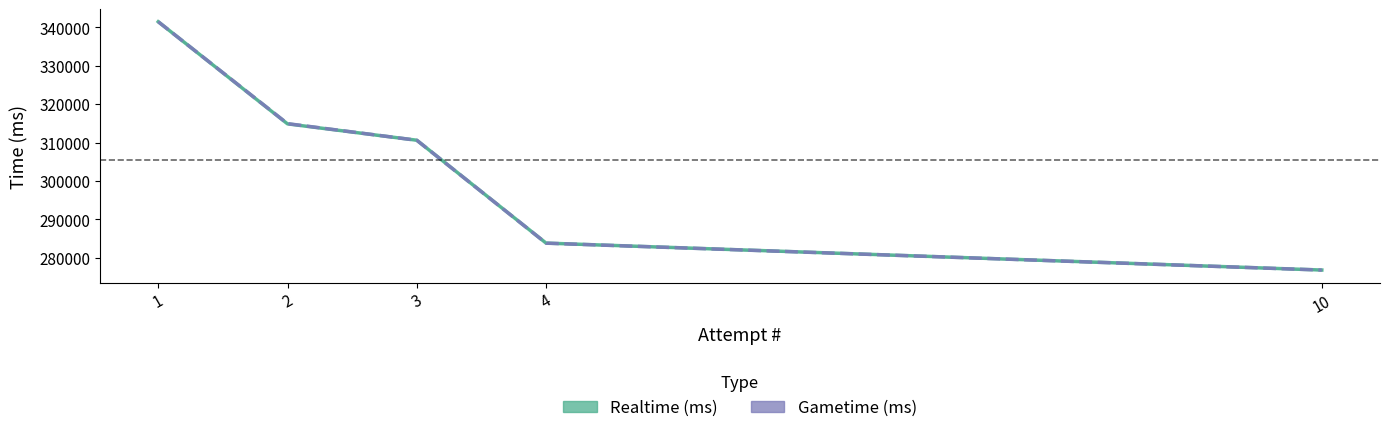

Between which two adjacent categories do Realtime (ms) and Gametime (ms) first intersect?

2 and 3